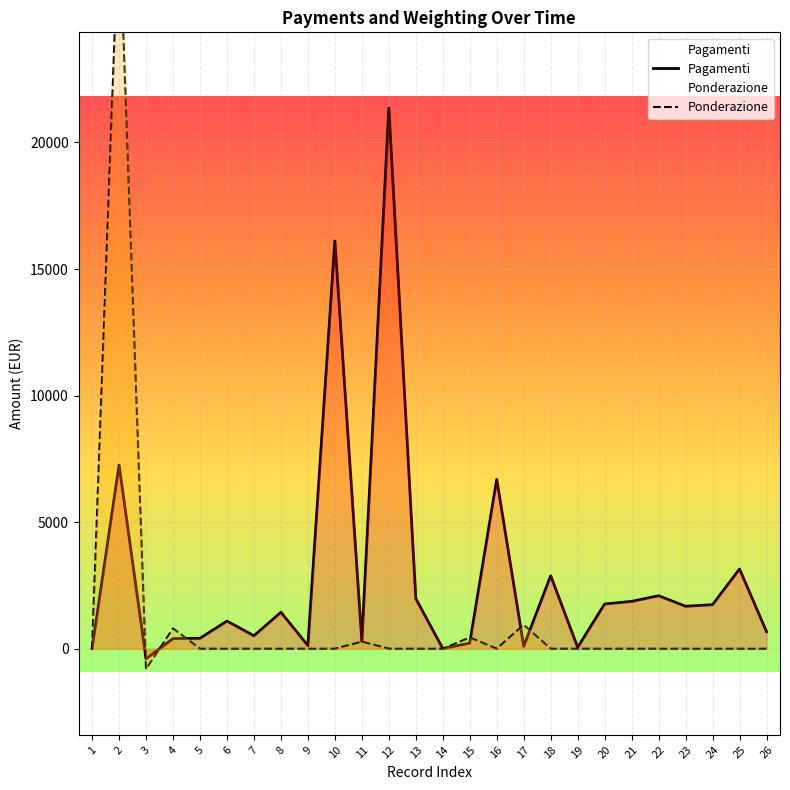

Reading right to left, list all the values displayed in this chart.

Pagamenti: 26=673.0	25=3147.9	24=1740.6	23=1677.2	22=2093.3	21=1870.4	20=1767.2	19=53.5	18=2882.5	17=94.3	16=6690.0	15=221.3	14=4.5	13=1980.9	12=21351.4	11=277.0	10=16109.0	9=123.0	8=1439.7	7=511.7	6=1092.7	5=412.3	4=400.0	3=-400.0	2=7253.9	1=9.0
Ponderazione: 26=0.0	25=0.0	24=0.0	23=0.0	22=0.0	21=0.0	20=0.0	19=0.0	18=0.0	17=942.6	16=0.0	15=442.6	14=0.0	13=0.0	12=0.0	11=277.0	10=0.0	9=0.0	8=0.0	7=0.0	6=0.0	5=0.0	4=800.0	3=-800.0	2=29015.6	1=0.0